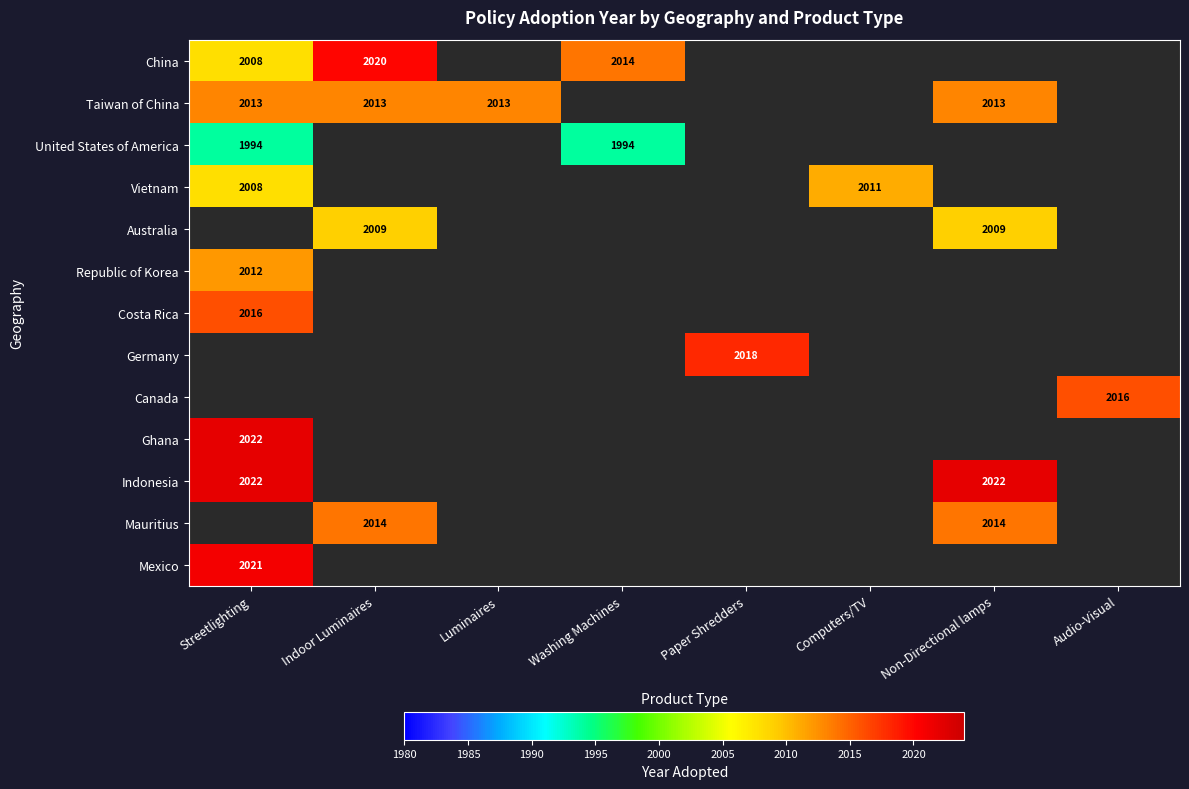

Which has a higher value, Indoor Luminaires or Paper Shredders?

Paper Shredders